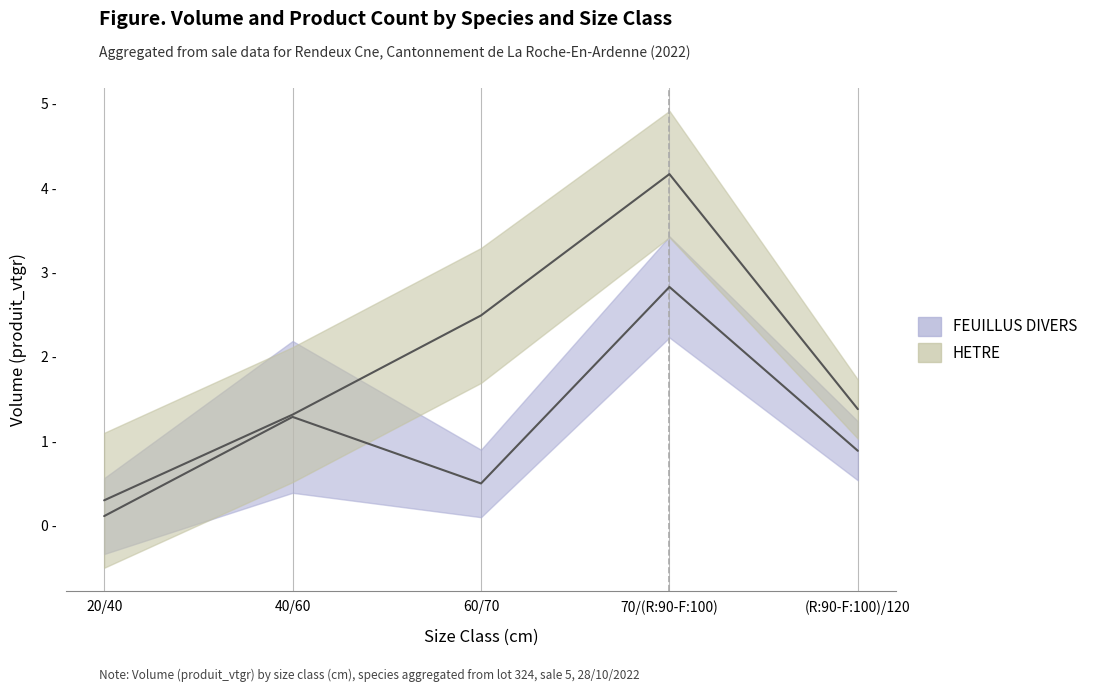

Where is FEUILLUS DIVERS nearest to the value 1?

(R:90-F:100)/120